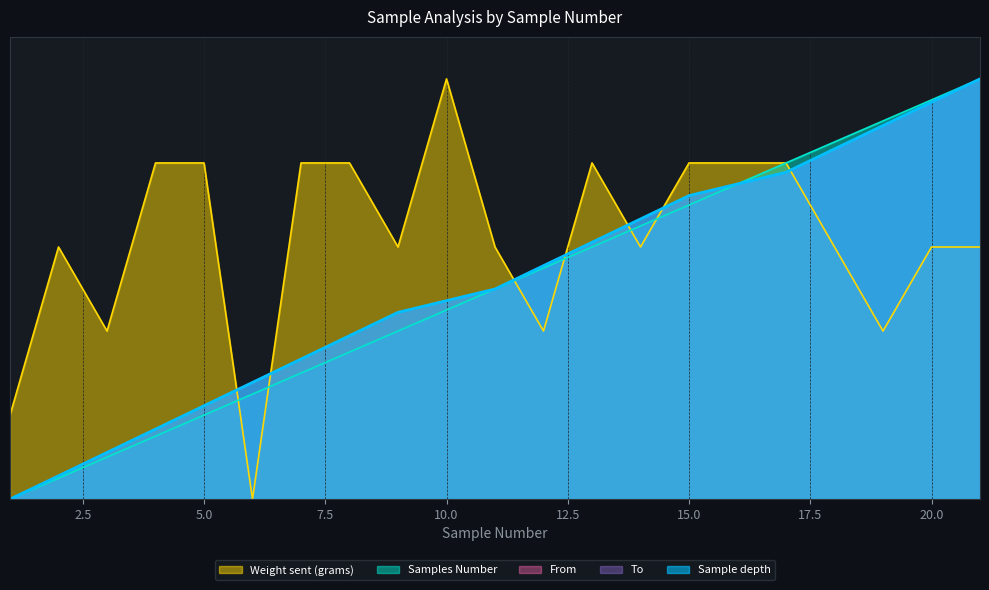

How many distinct data groups are displayed?

5